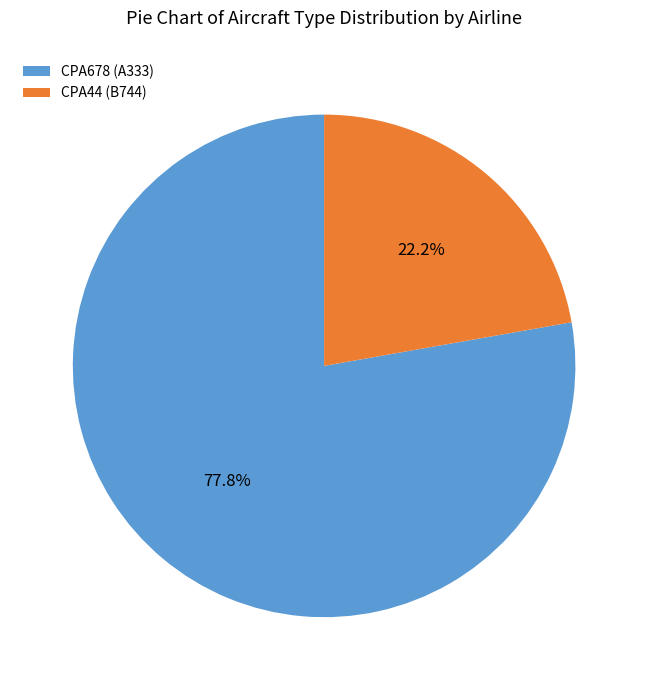

Combined, what portion of the pie is CPA44 (B744) and CPA678 (A333)?

100.0%